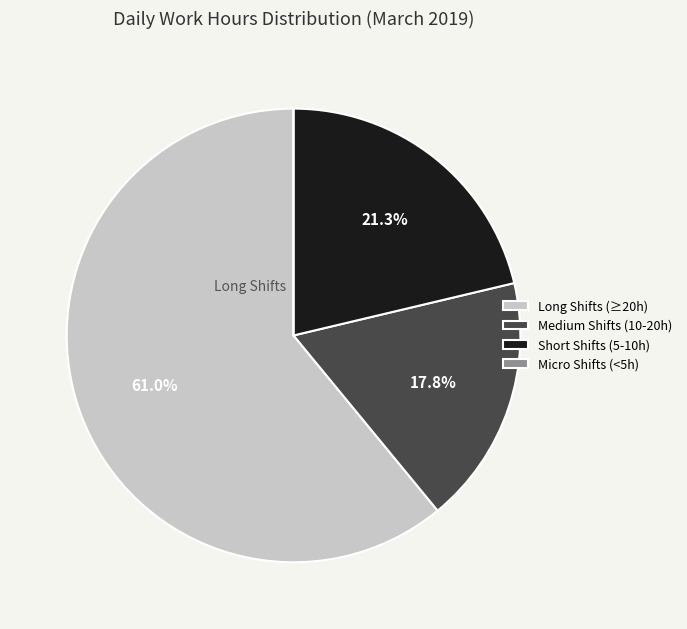

Is Medium Shifts (10-20h) the majority of the pie?

No